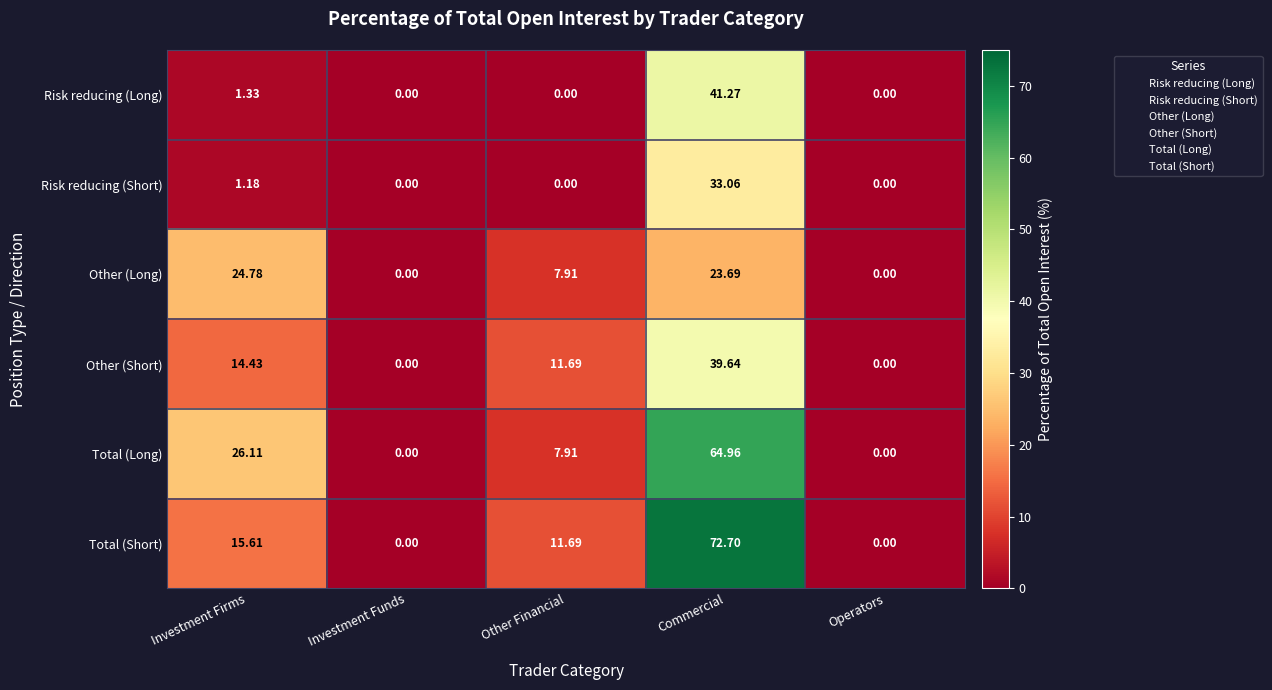

Which series has the largest total across all categories?

Total (Short)